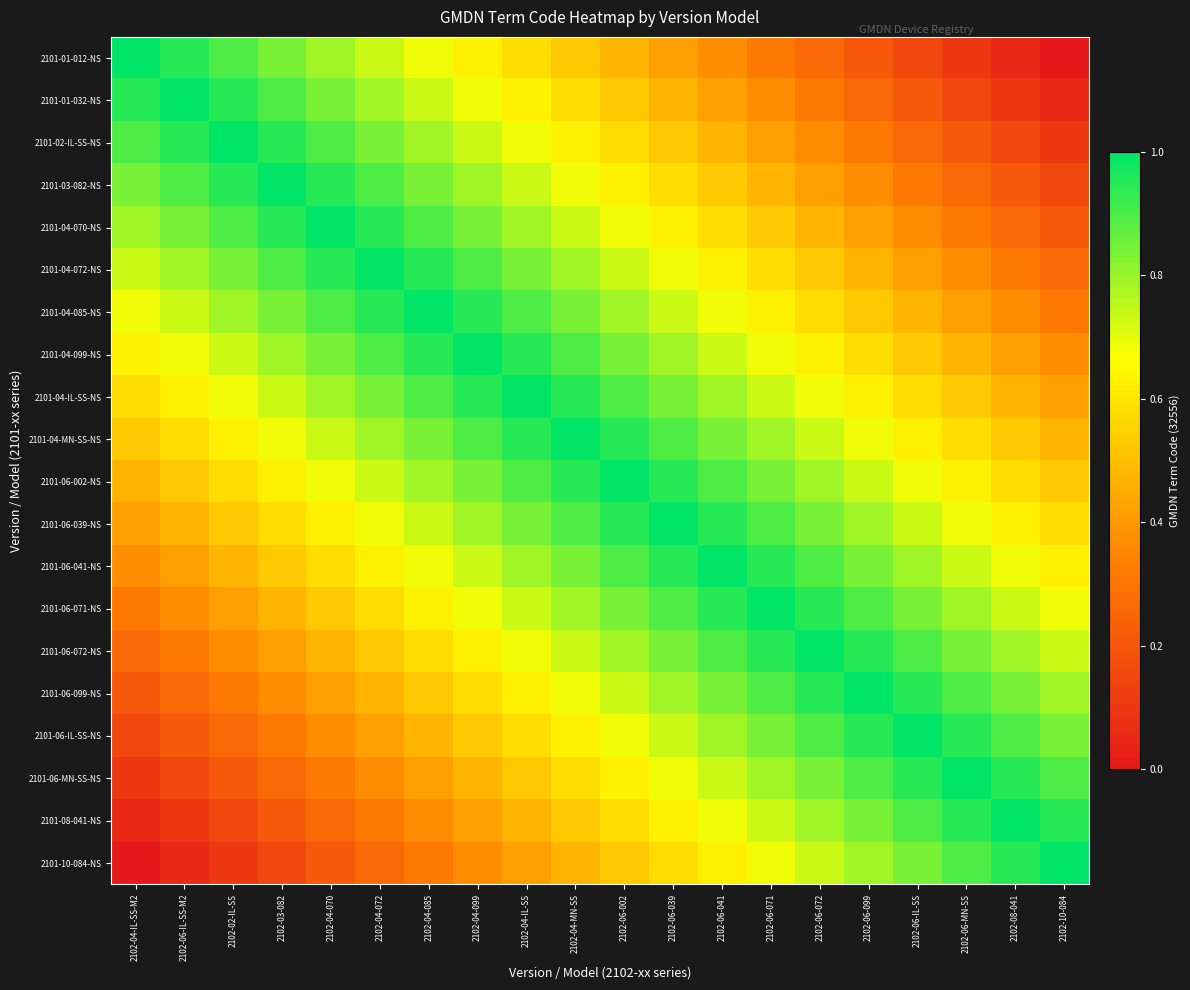

How many data points does each series have?

20